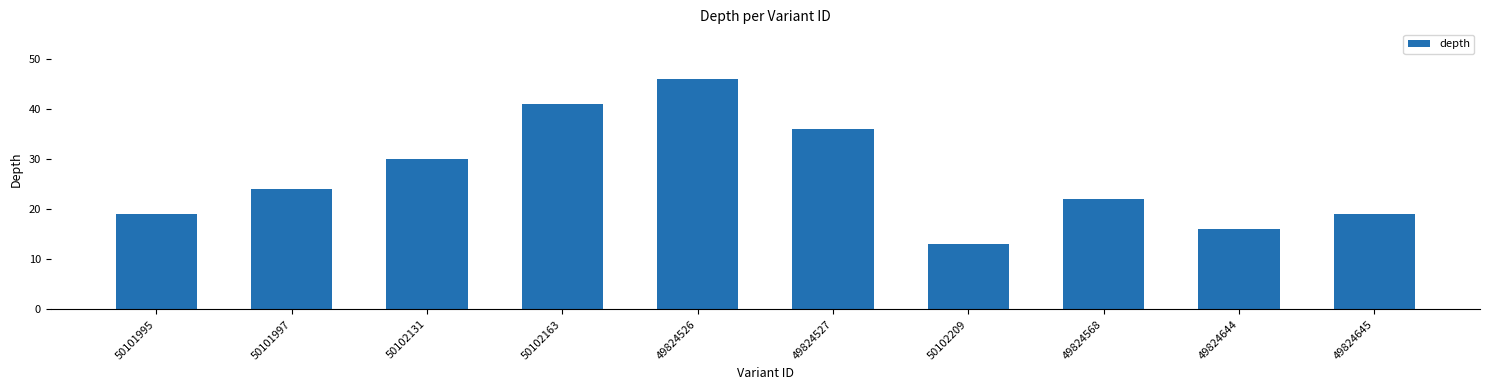

Reading left to right, extract all data points from this chart.

50101995=19	50101997=24	50102131=30	50102163=41	49824526=46	49824527=36	50102209=13	49824568=22	49824644=16	49824645=19